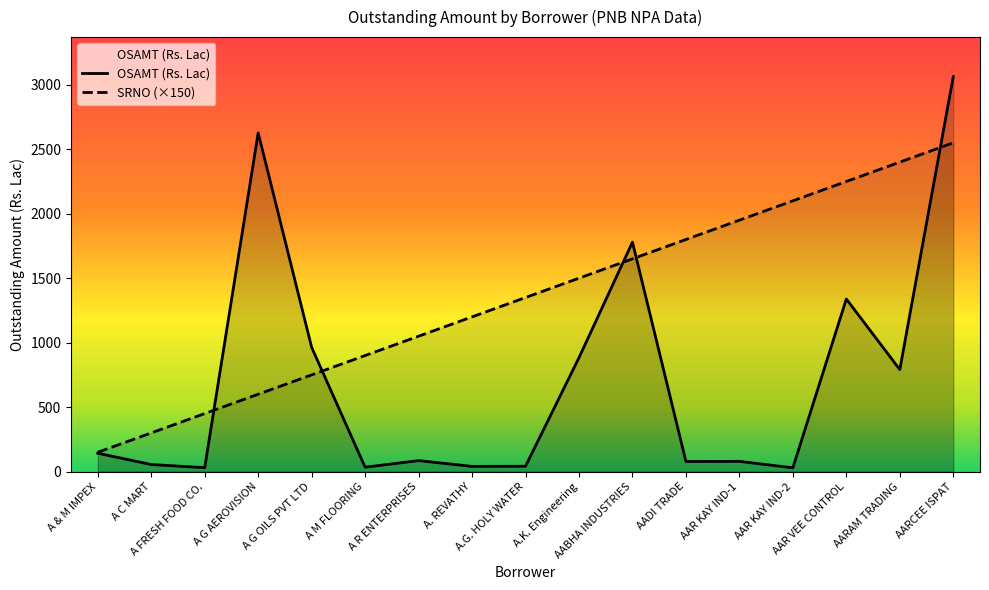

At which category does the chart reach its peak across all series?

AARCEE ISPAT